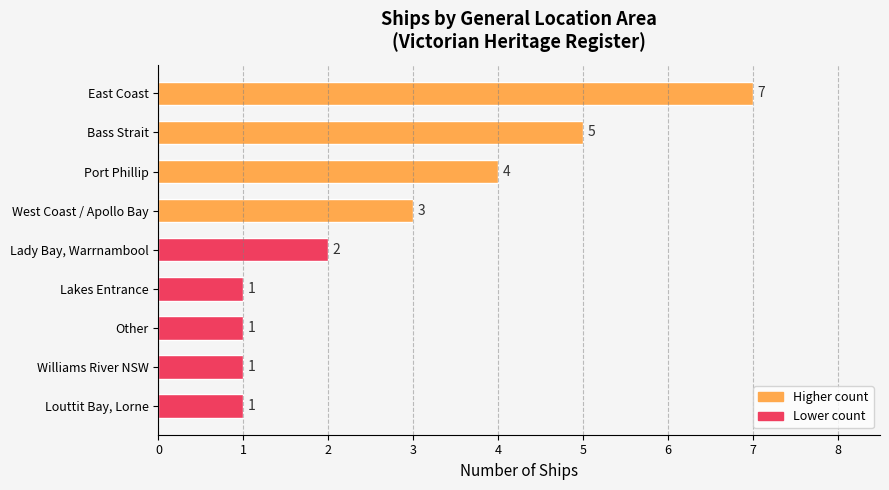

Count the values in the range 1 to 4.

7